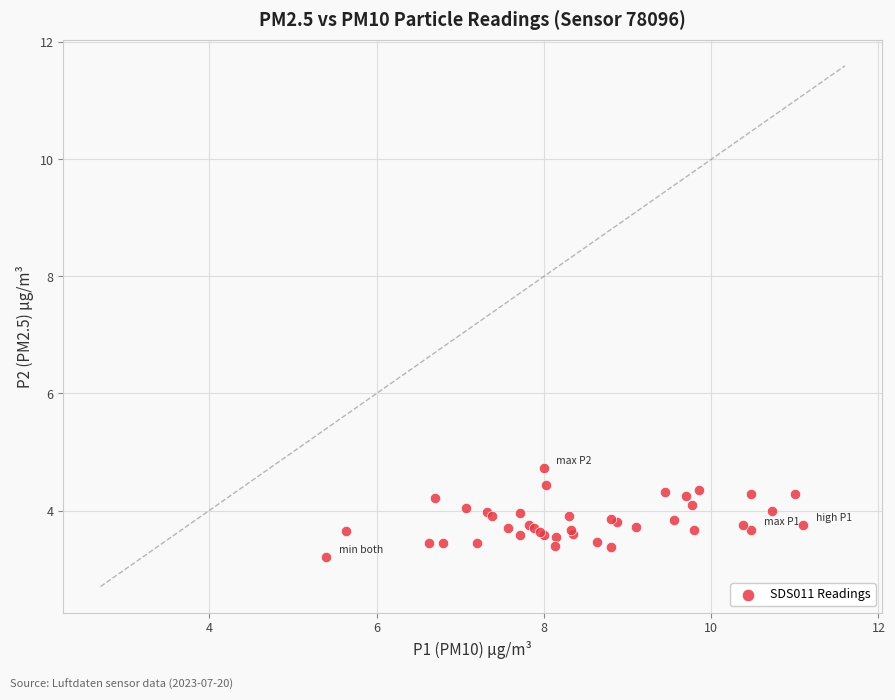

What Y value in the scatter plot is closest to 3?

3.2